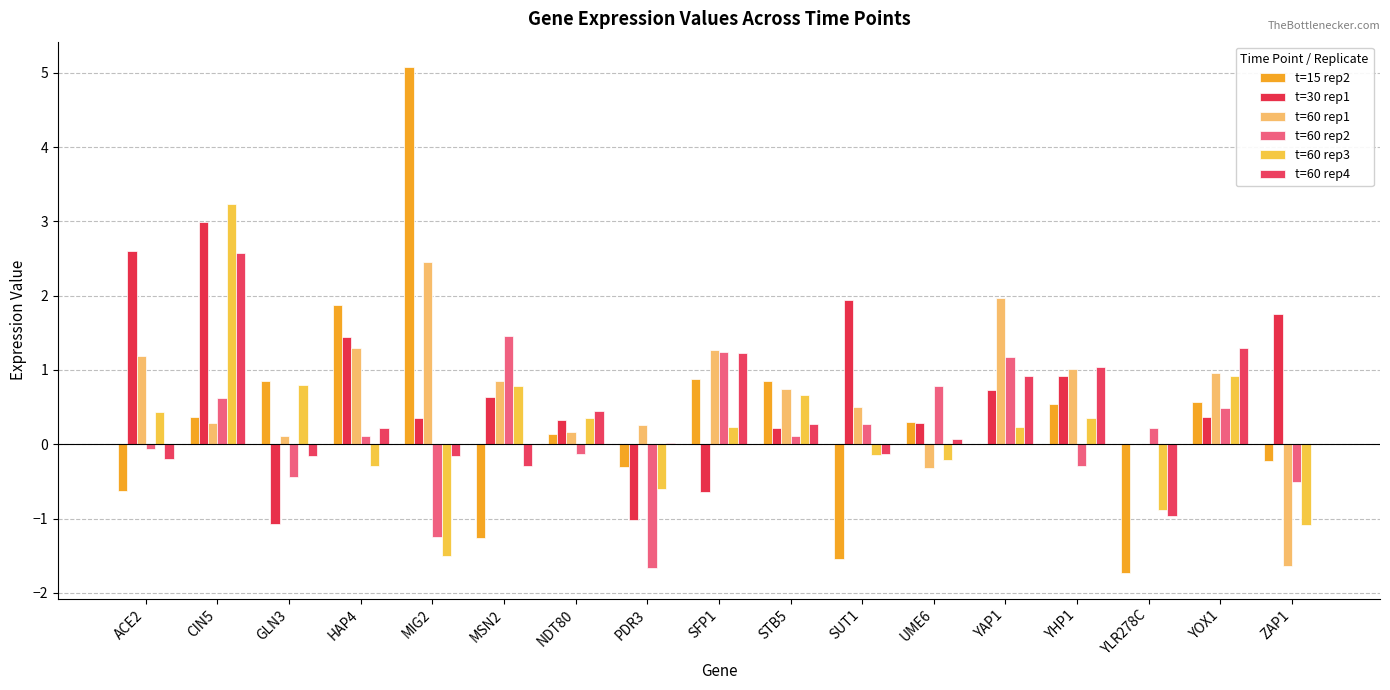

What is the sum of the t=60 rep2 values at YHP1 and NDT80?

-0.4